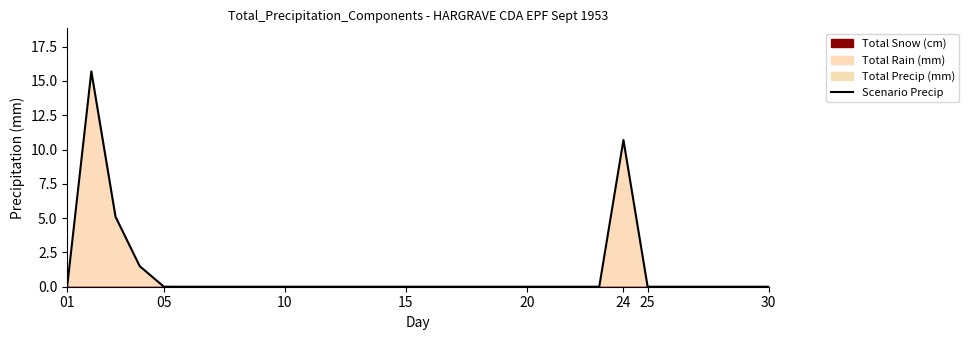

The chart shows a value of 9.0 at 21. True or false?

False